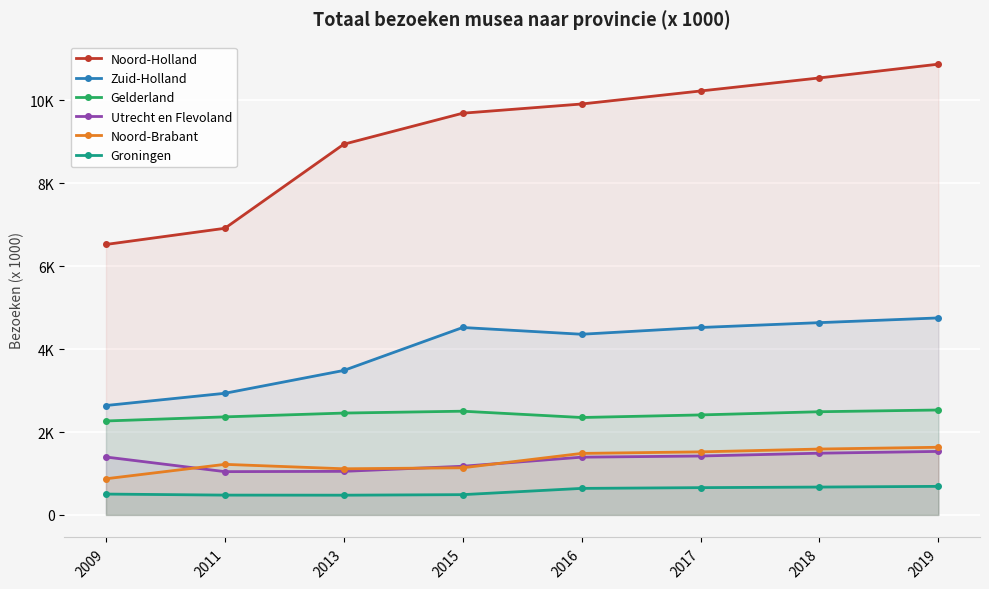

Is it true that Noord-Holland equals 16237 at 2016?

False